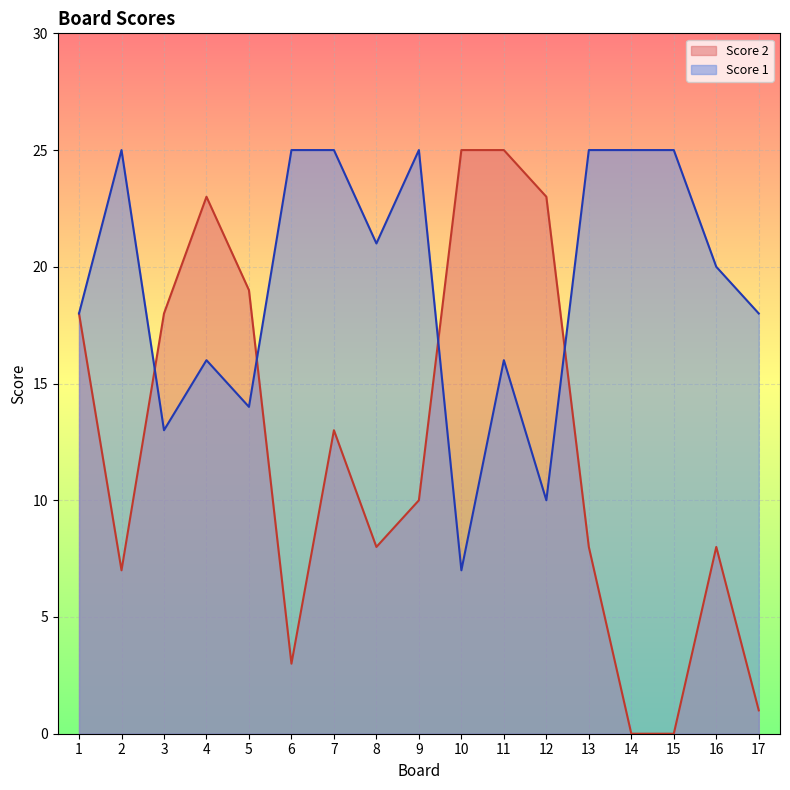

What is the minimum value for Score 1?

7